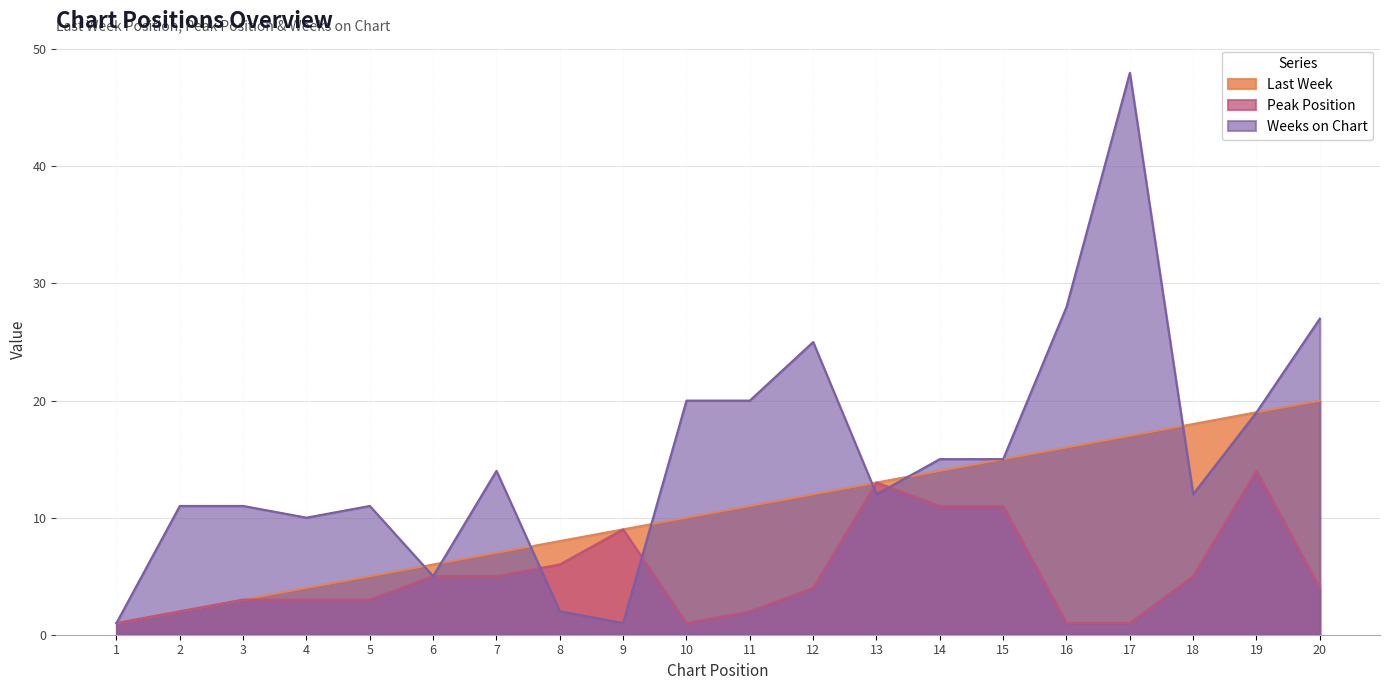

Reading left to right, transcribe all the data shown in this chart.

Last Week: 1	2	3	4	5	6	7	8	9	10	11	12	13	14	15	16	17	18	19	20
Peak Position: 1	2	3	3	3	5	5	6	9	1	2	4	13	11	11	1	1	5	14	4
Weeks on Chart: 1	11	11	10	11	5	14	2	1	20	20	25	12	15	15	28	48	12	19	27